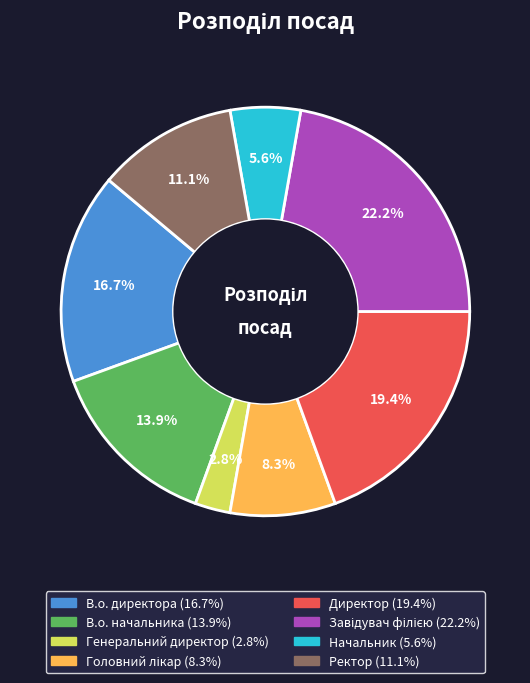

Does Начальник account for over 50% of the chart?

No